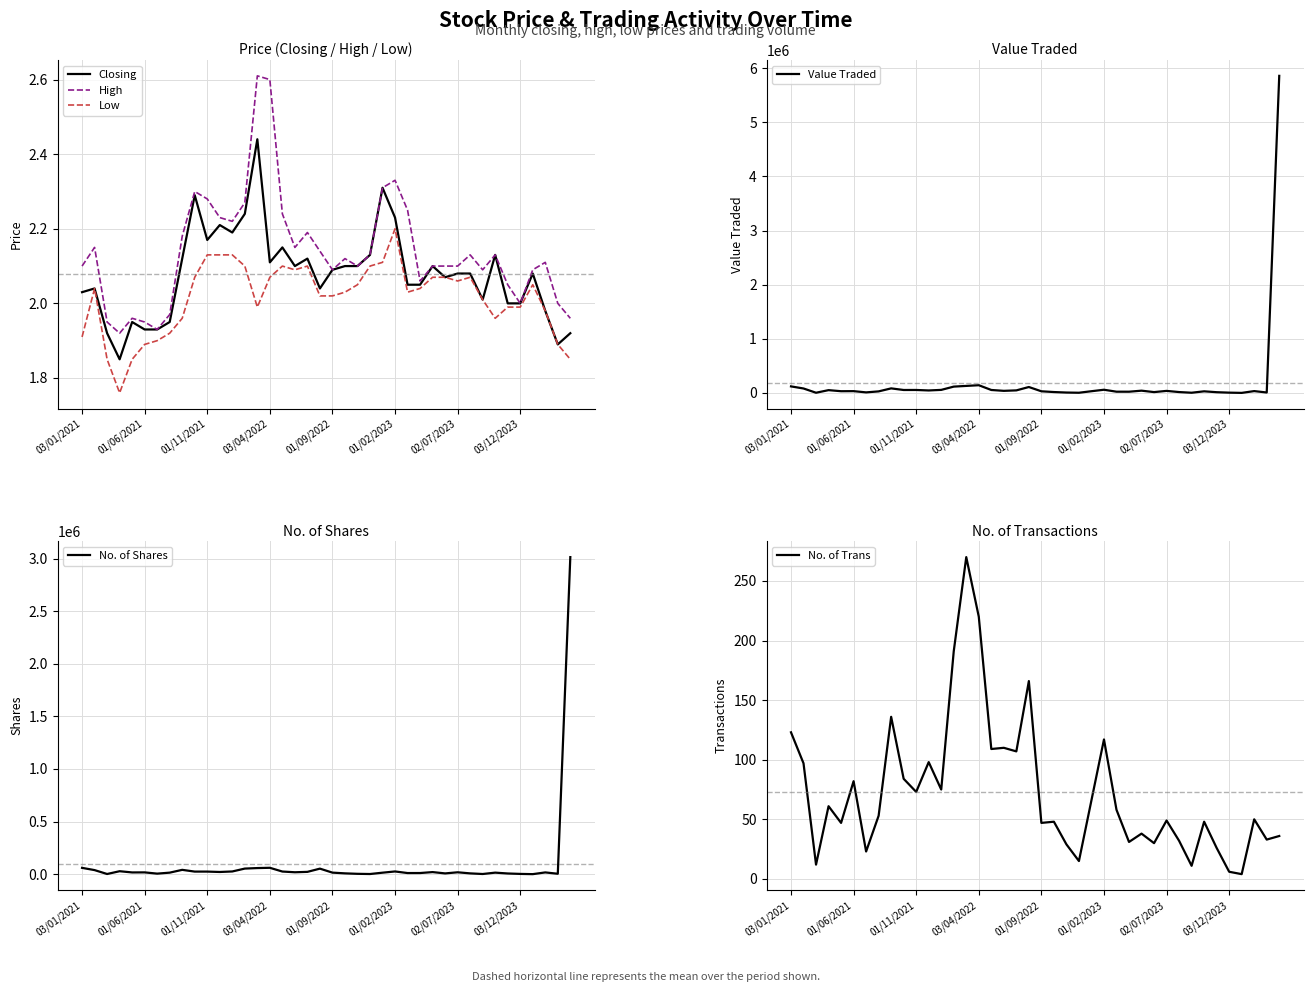

Is the value of Closing at 13 greater than the value of No. of Shares at 23?

No